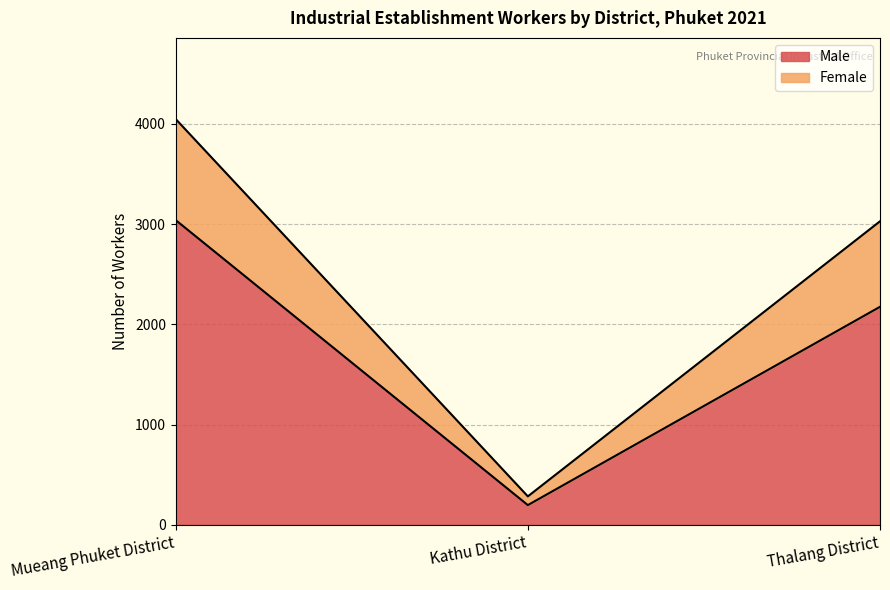

The Male series shows 3040 at Mueang Phuket District. True or false?

True